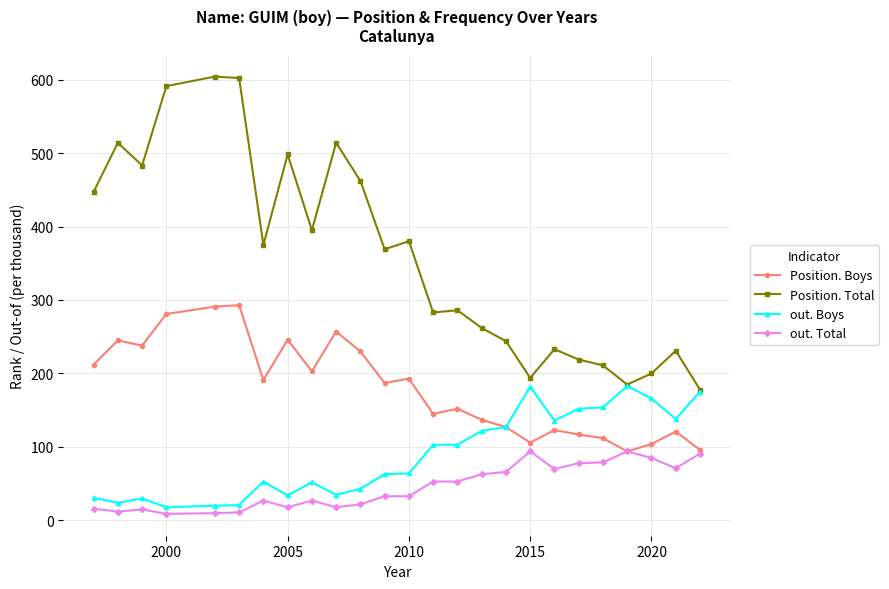

What is the smallest value displayed?

9